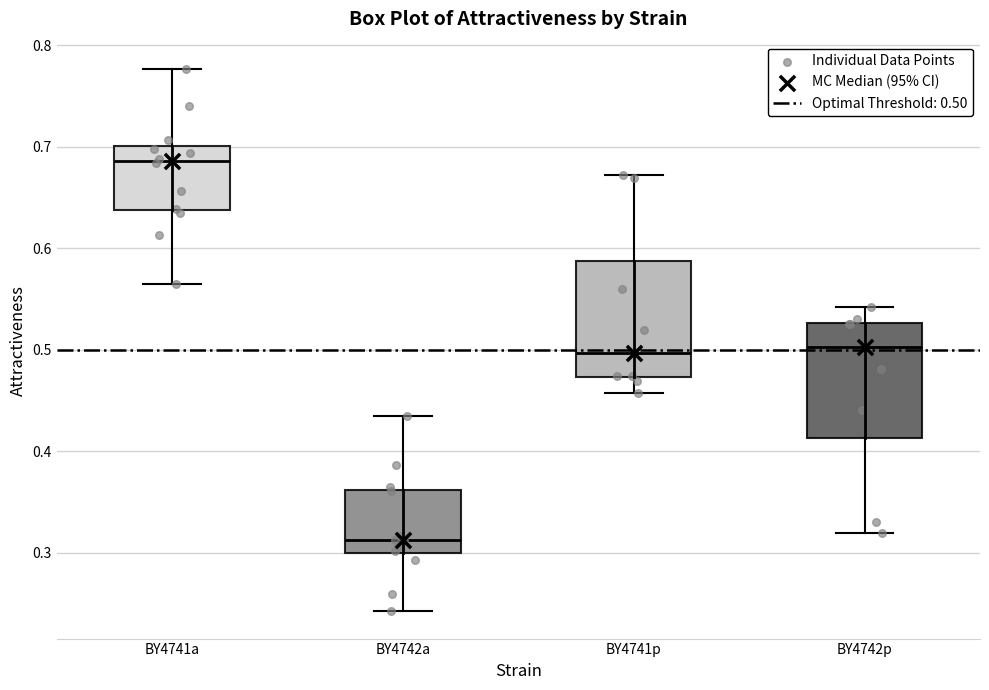

Reading left to right, read every box against the y-axis: the position of its median line, the range the box covers, and the ends of its whiskers. The values are not printed on the chart, so give them approximately, as read against the axis.

BY4741a: median 0.69, box 0.64 to 0.70, whiskers 0.56 to 0.78
BY4742a: median 0.31, box 0.30 to 0.36, whiskers 0.24 to 0.44
BY4741p: median 0.50, box 0.47 to 0.59, whiskers 0.46 to 0.67
BY4742p: median 0.50, box 0.41 to 0.53, whiskers 0.32 to 0.54